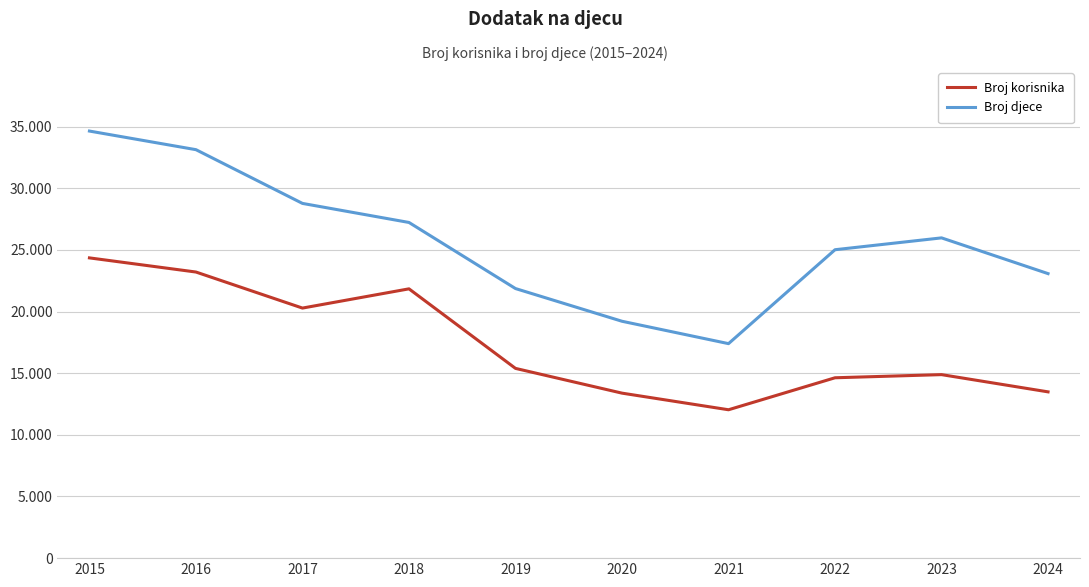

True or false: Broj djece and Broj korisnika cross at least once.

False